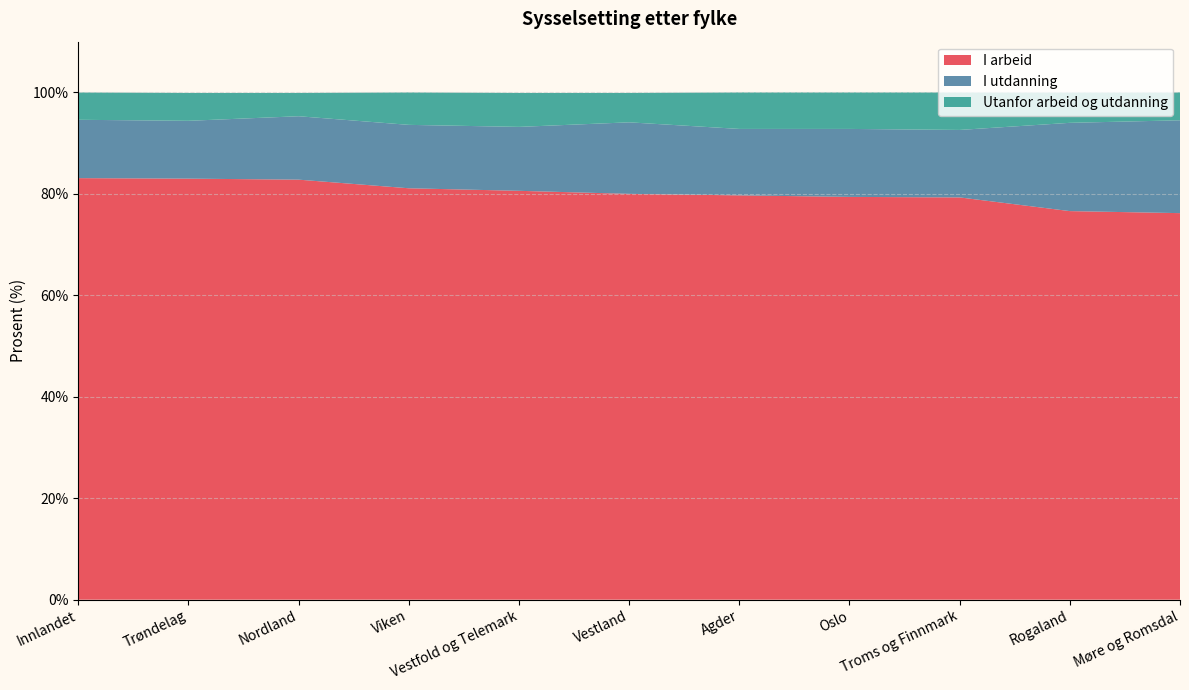

Reading right to left, transcribe all the data shown in this chart.

I arbeid: 76.2	76.6	79.3	79.4	79.7	80.0	80.6	81.1	82.8	83.0	83.1
I utdanning: 18.3	17.4	13.3	13.4	13.1	14.1	12.6	12.5	12.5	11.4	11.5
Utanfor arbeid og utdanning: 5.5	6.0	7.4	7.2	7.2	5.8	6.7	6.4	4.6	5.5	5.4